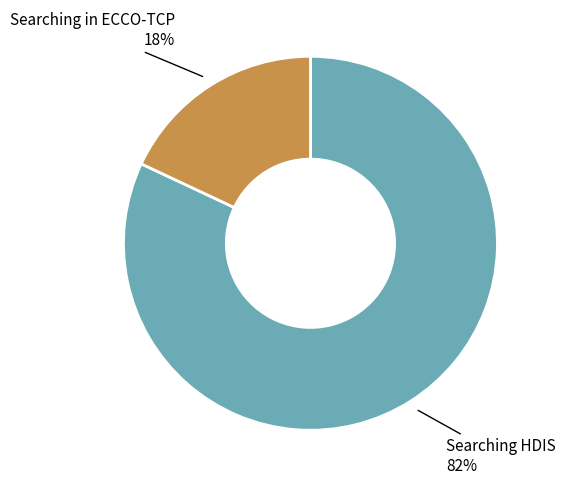

Rank the categories by value from lowest to highest.

Searching in ECCO-TCP, Searching HDIS